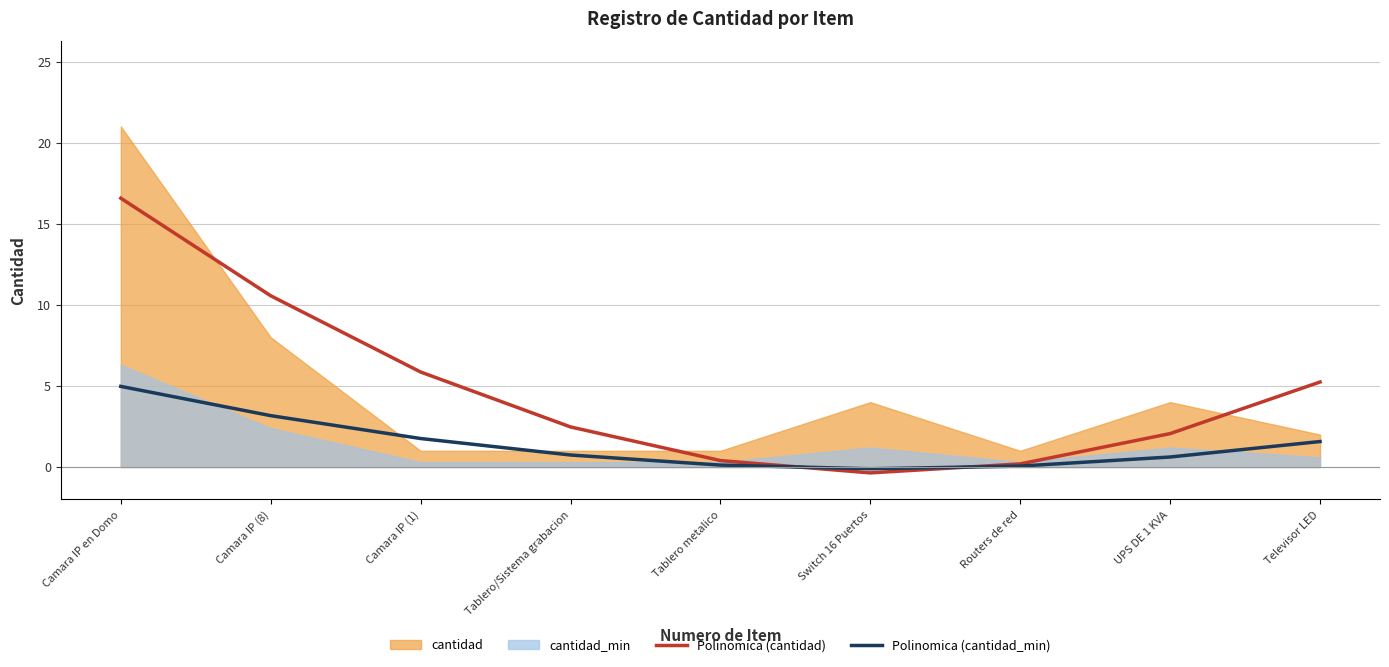

Is the value of Polinomica (cantidad) at Camara IP en Domo greater than the value of Polinomica (cantidad_min) at Camara IP (8)?

Yes